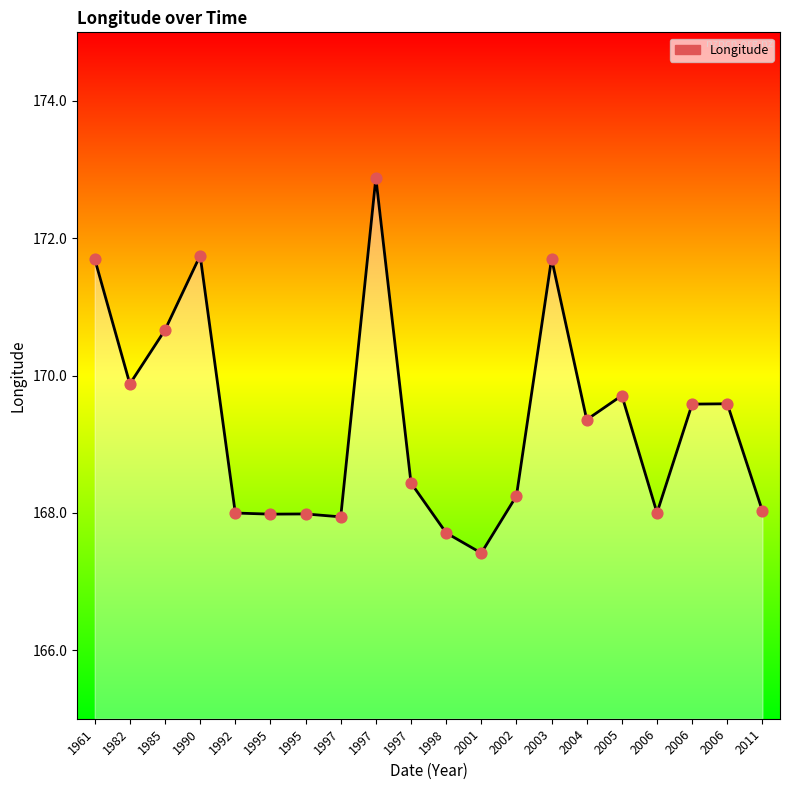

What is the change in value from 1995 to 2003?

+3.7